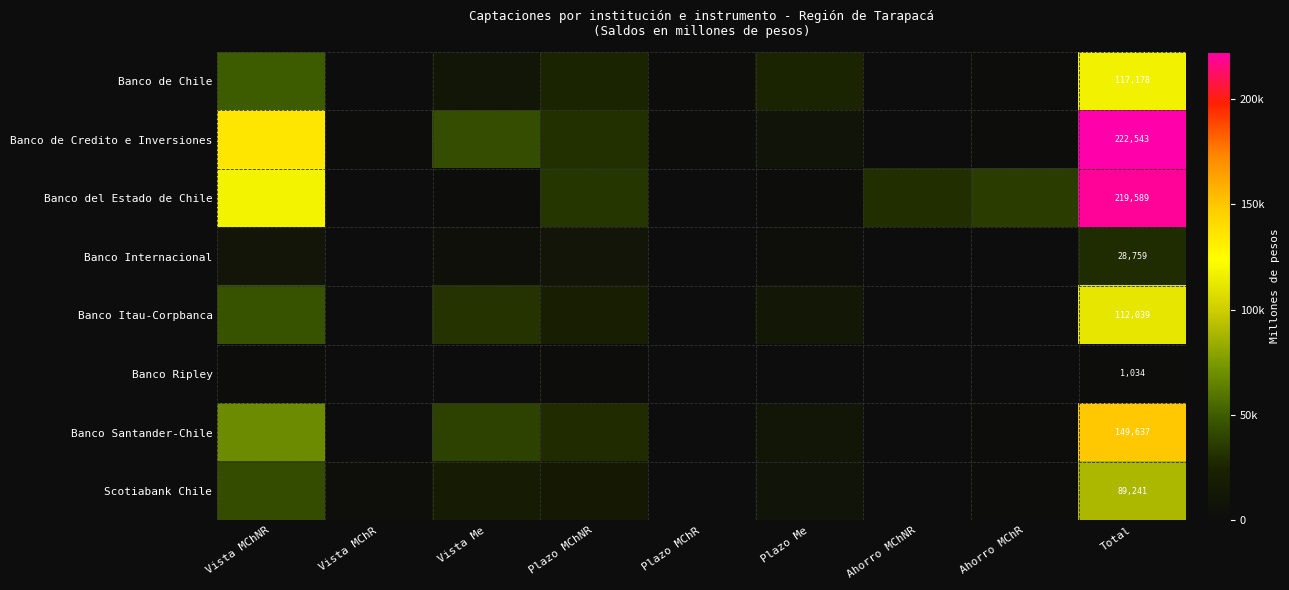

Which has a higher value, Vista Me or Plazo MChR?

Vista Me